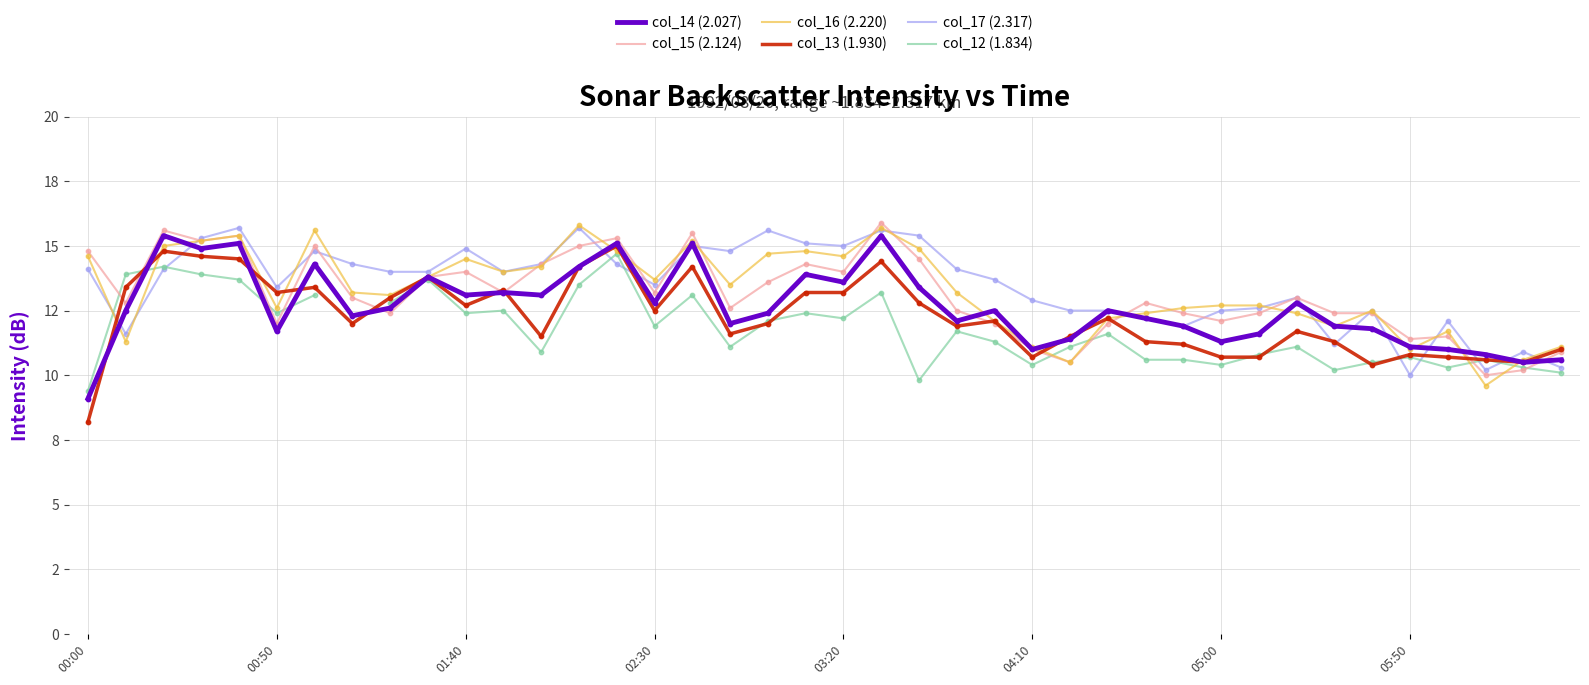

Is the value of col_14 (2.027) at 05:00 greater than the value of col_13 (1.930) at 36?

Yes